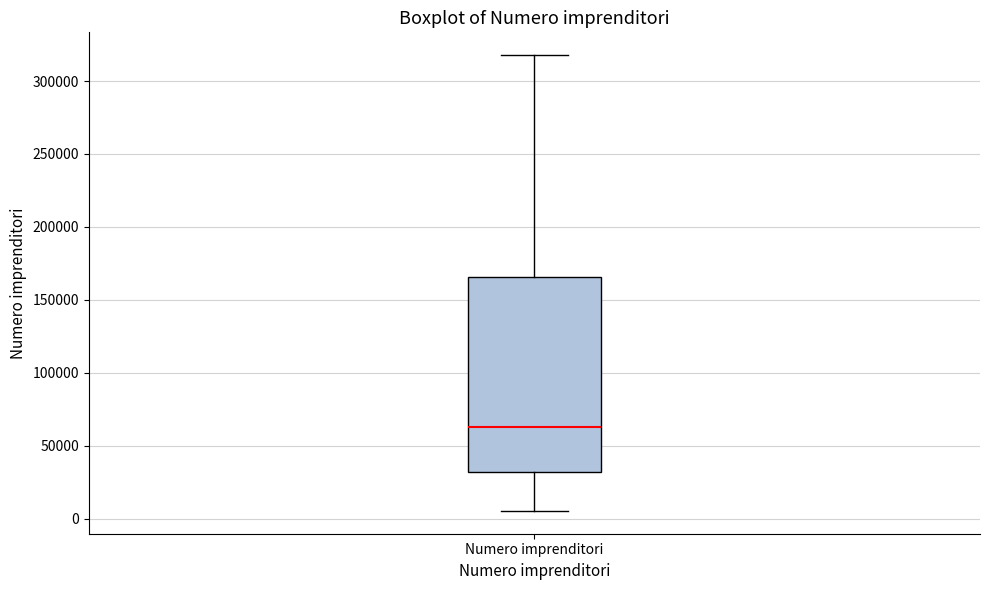

Where is the upper edge of the box for Numero imprenditori on the y-axis? The values are not printed on the chart, so give them approximately, as read against the axis.

165000